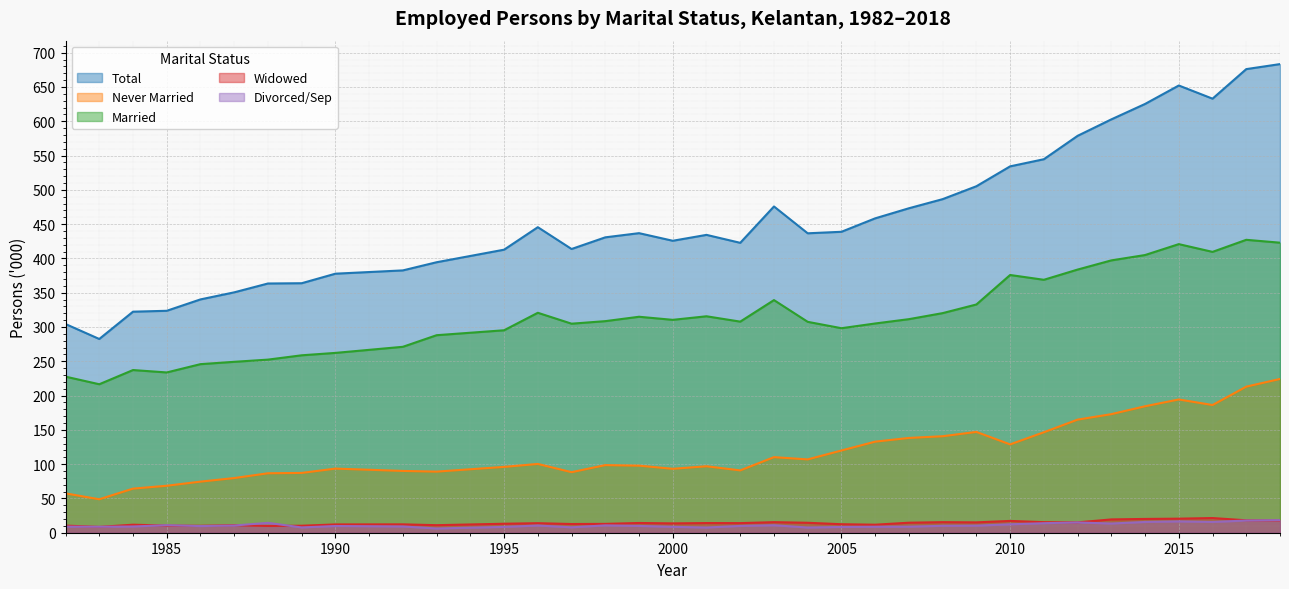

Does the chart display data point markers on the line(s)?

No